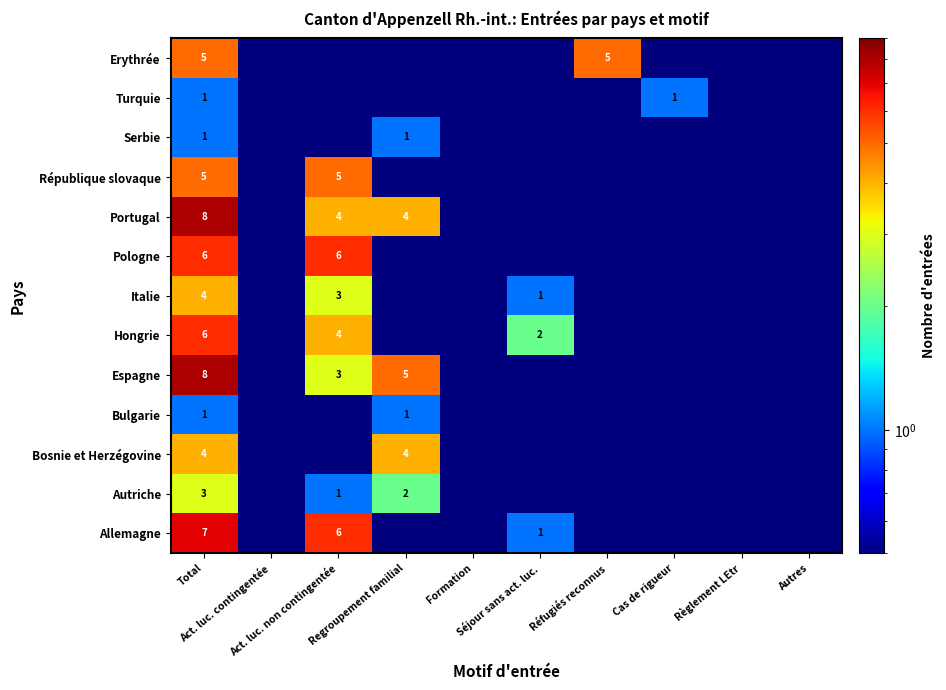

Rank the categories by Hongrie value from highest to lowest.

Total, Act. luc. non contingentée, Séjour sans act. luc., Act. luc. contingentée, Regroupement familial, Formation, Réfugiés reconnus, Cas de rigueur, Règlement LEtr, Autres